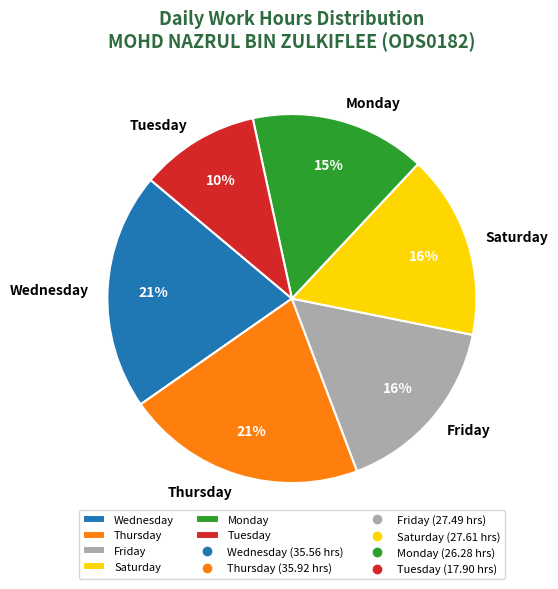

To the nearest percent, what portion does Tuesday represent?

10%